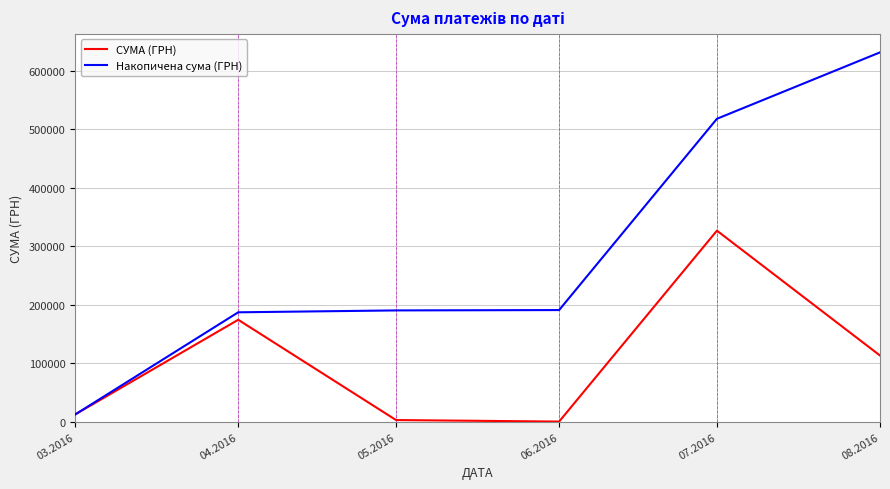

At which category is the sum across all series the highest?

07.2016